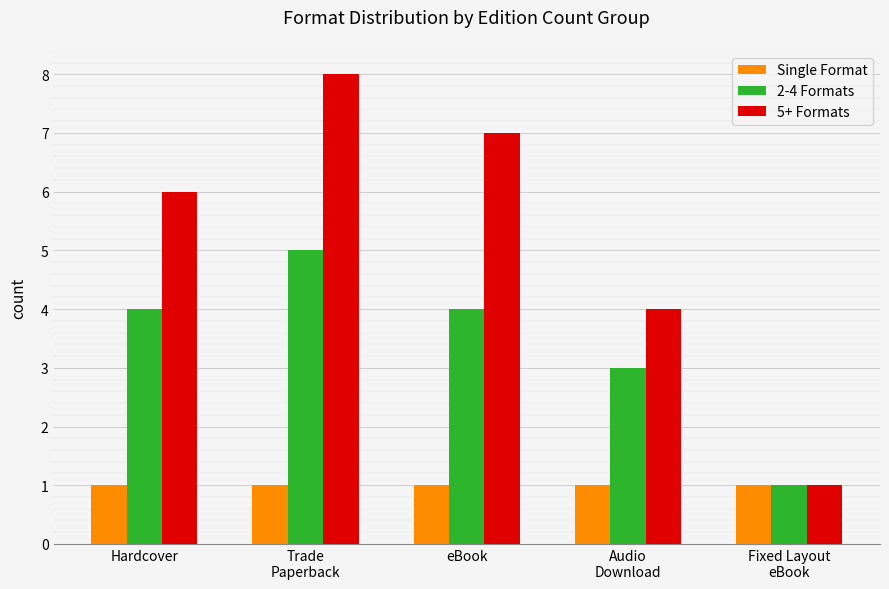

Which series has the widest spread of values?

5+ Formats